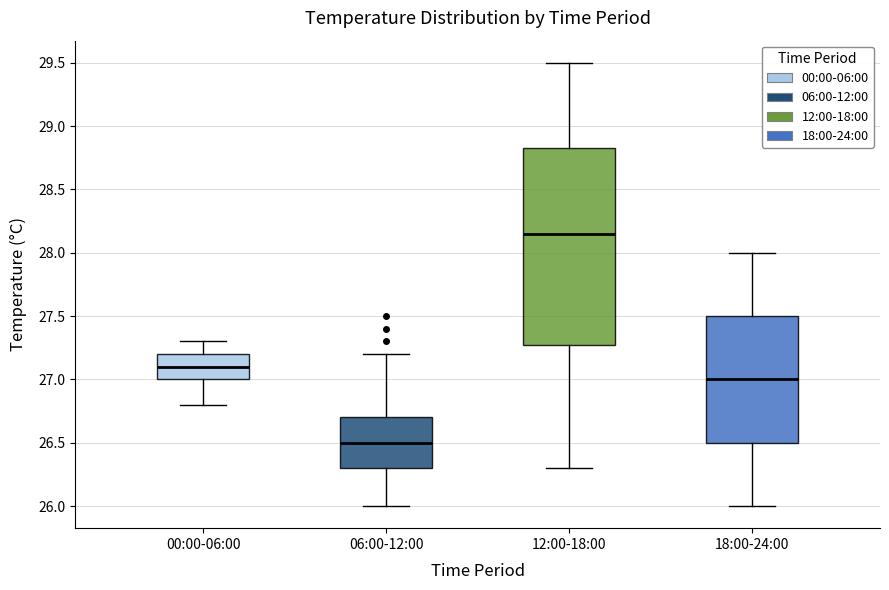

Where is the upper edge of the box for 12:00-18:00 on the y-axis? The values are not printed on the chart, so give them approximately, as read against the axis.

28.85